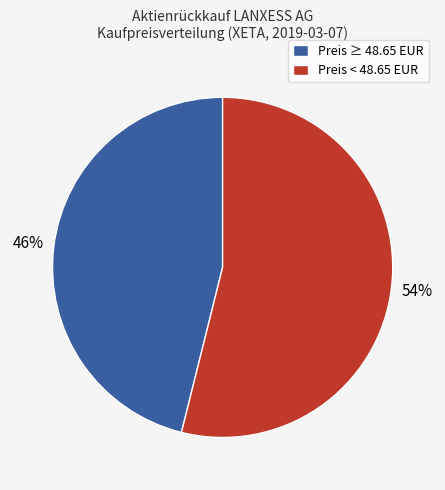

Which slice is the smallest?

Preis ≥ 48.65 EUR